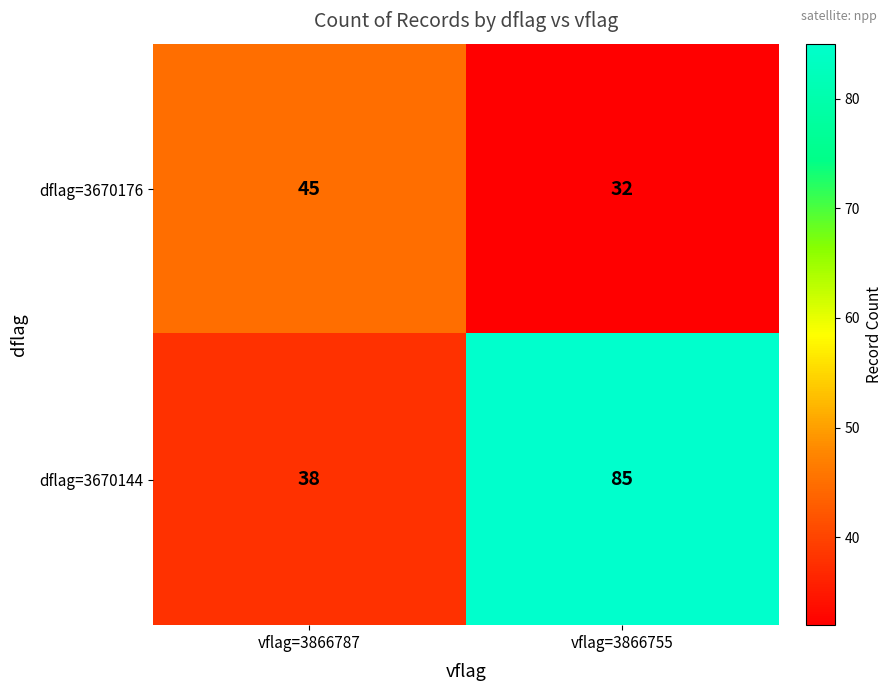

Rank the series at vflag=3866755 from lowest to highest value.

dflag=3670176, dflag=3670144